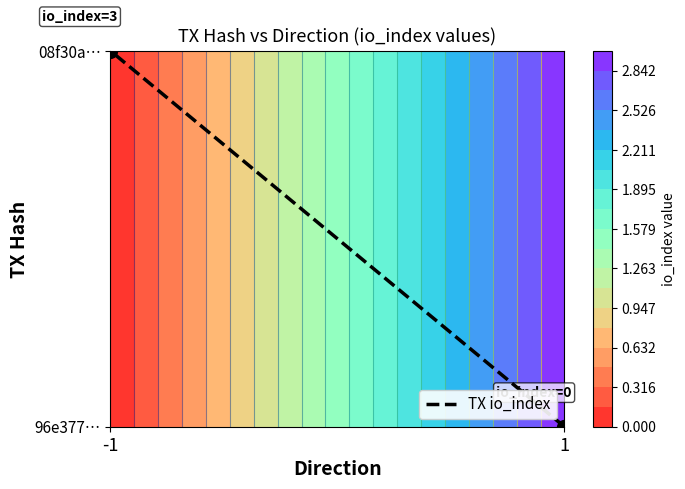

Where is the data nearest to the value 0?

1